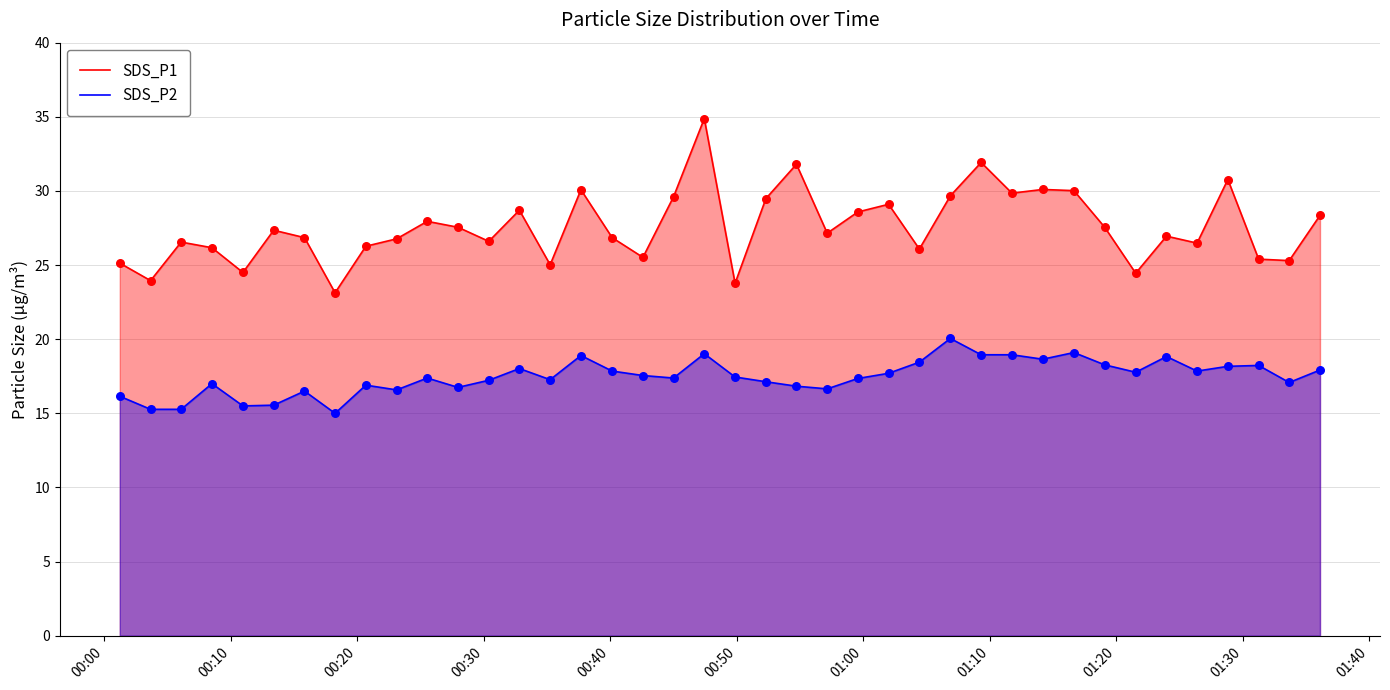

Which series has the widest spread of Y values?

SDS_P1